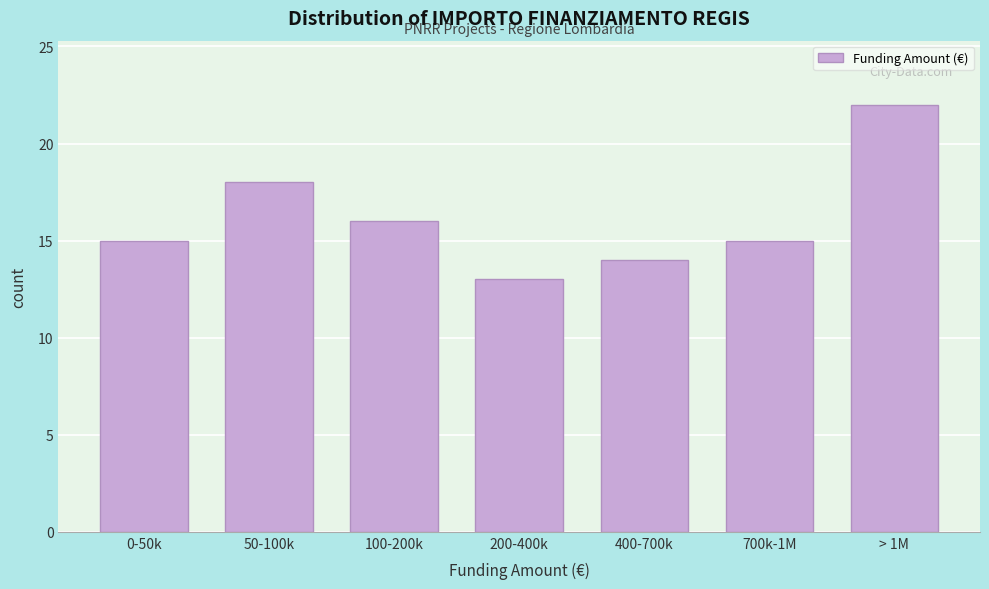

Reading left to right, list all the values displayed in this chart.

15	18	16	13	14	15	22